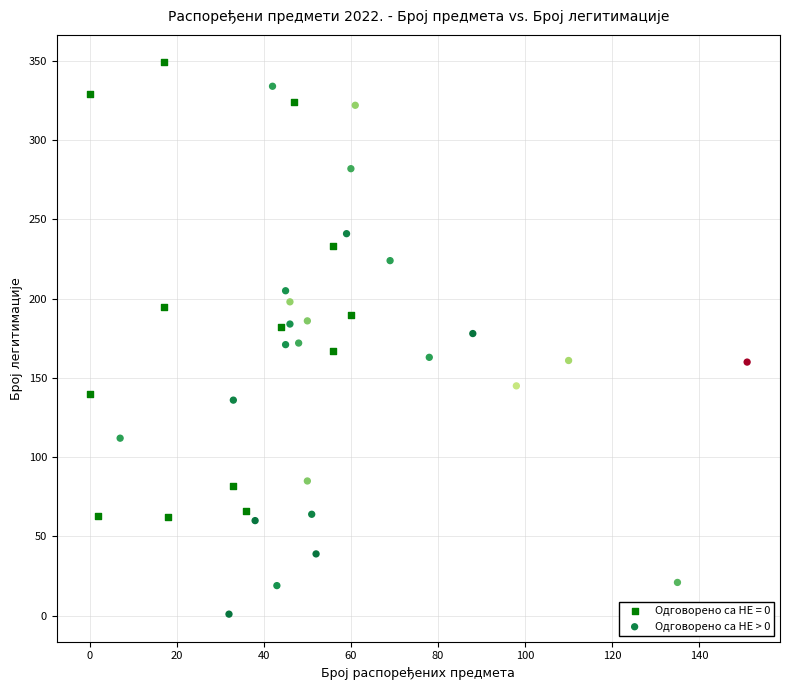

Which series has the widest spread of Y values?

Одговорено са НЕ > 0